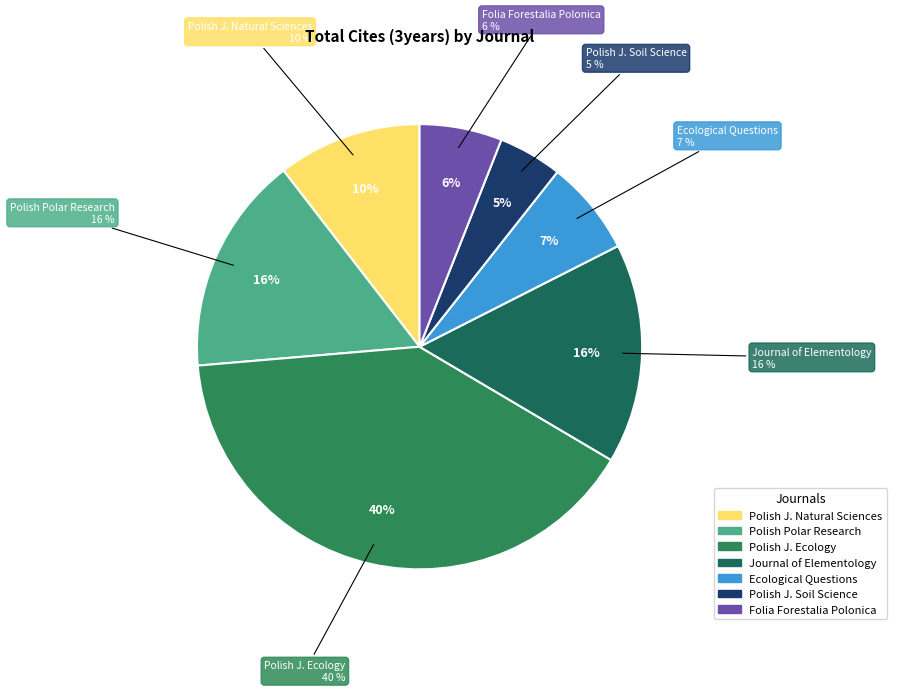

To the nearest percent, what is the combined percentage of Ecological Questions and Journal of Elementology?

23%